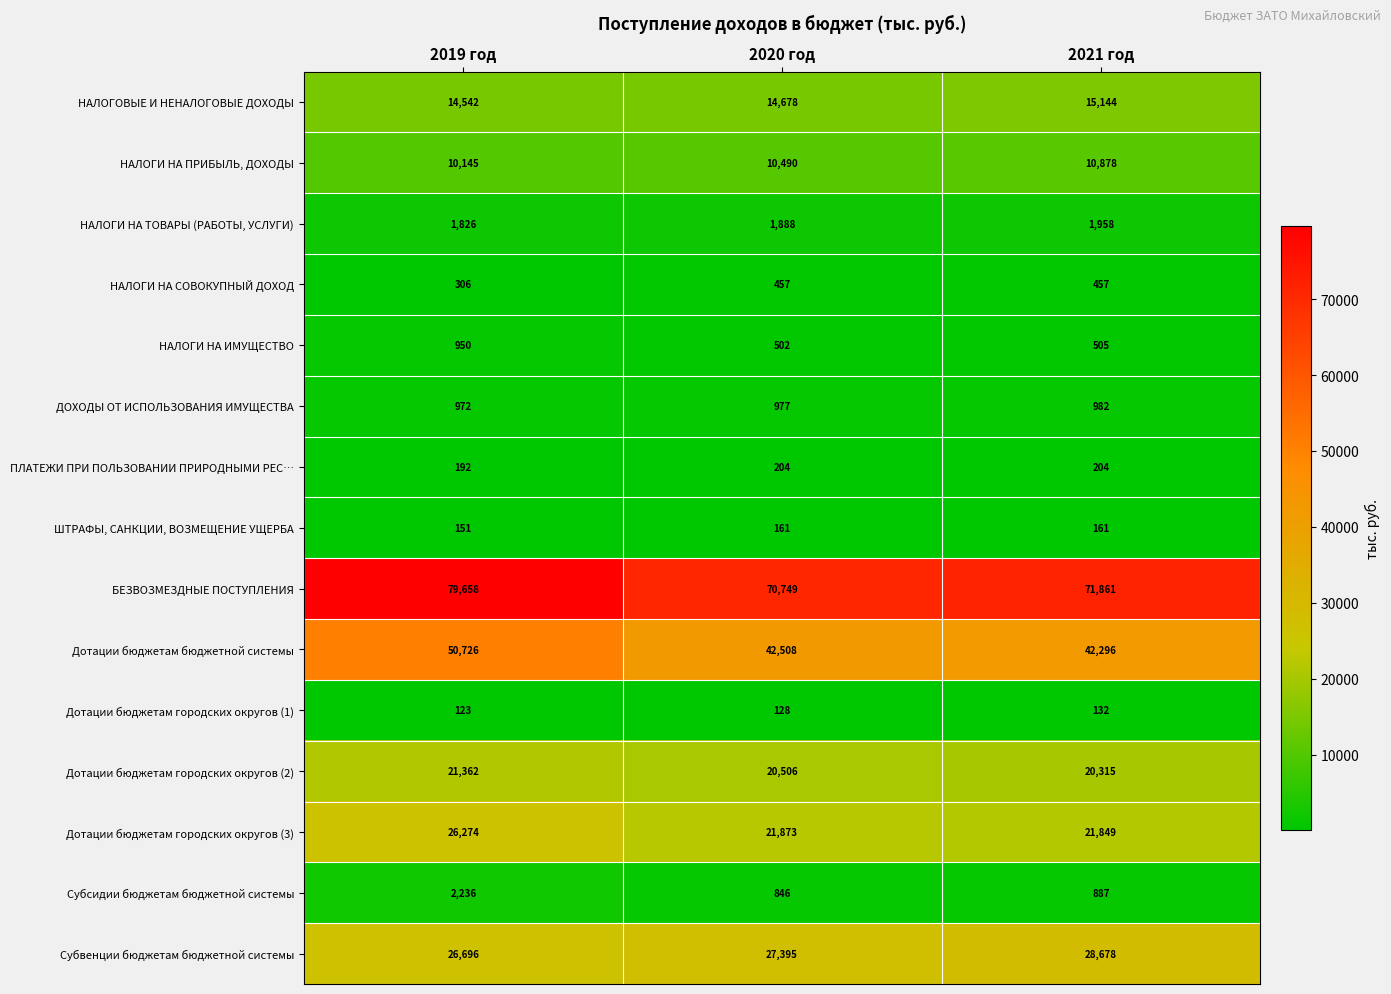

Which series has the largest total across all categories?

БЕЗВОЗМЕЗДНЫЕ ПОСТУПЛЕНИЯ